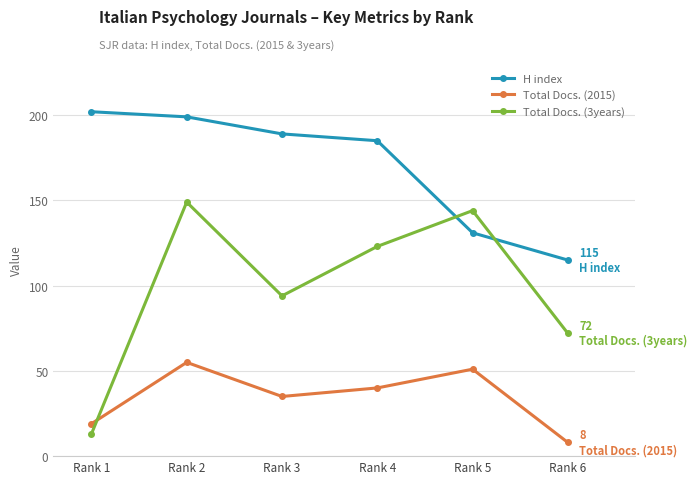

How many values in the H index series are below 189?

3